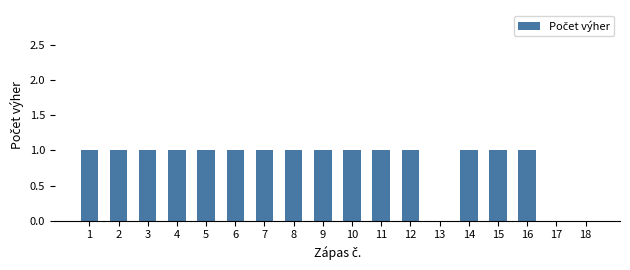

The value at 16 is 1. True or false?

True